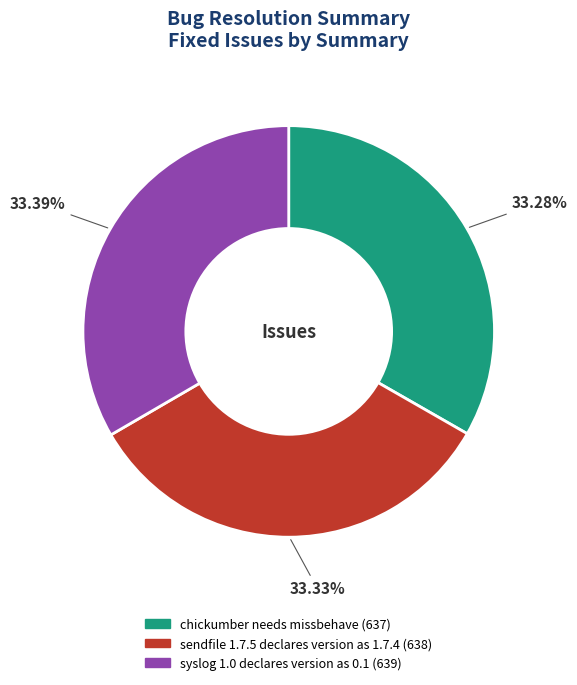

Does chickumber needs missbehave represent more than half of the total?

No